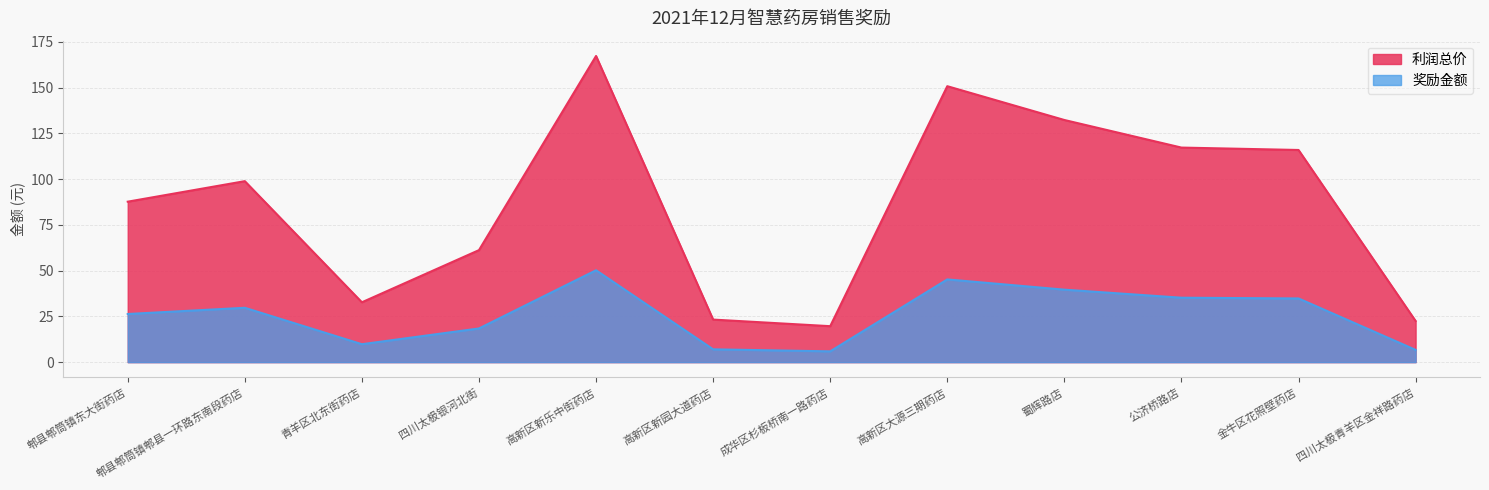

Reading left to right, list all the values displayed in this chart.

利润总价: 87.7	98.9	32.7	61.2	167.3	23.3	19.6	150.8	132.3	117.2	115.9	22.5
奖励金额: 26.3	29.7	9.8	18.4	50.2	7.0	5.9	45.2	39.6	35.2	34.8	6.7